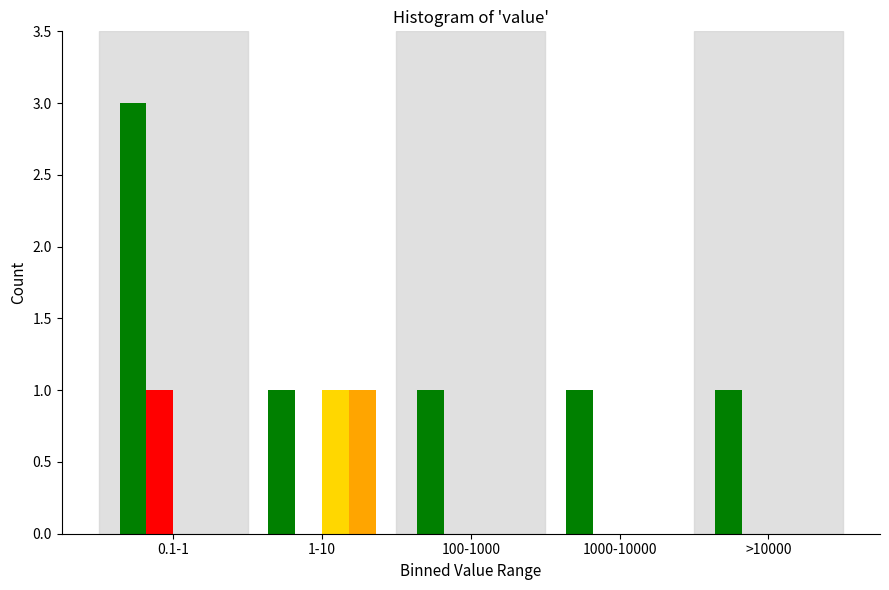

At which category is the sum across all series the highest?

0.1-1